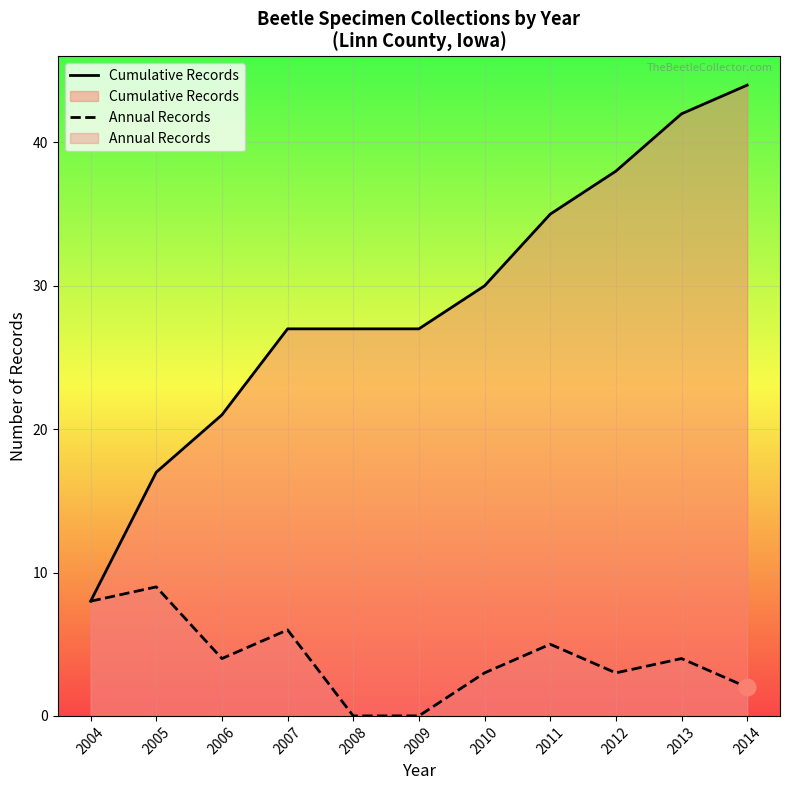

True or false: Cumulative Records and Annual Records intersect in this chart.

False